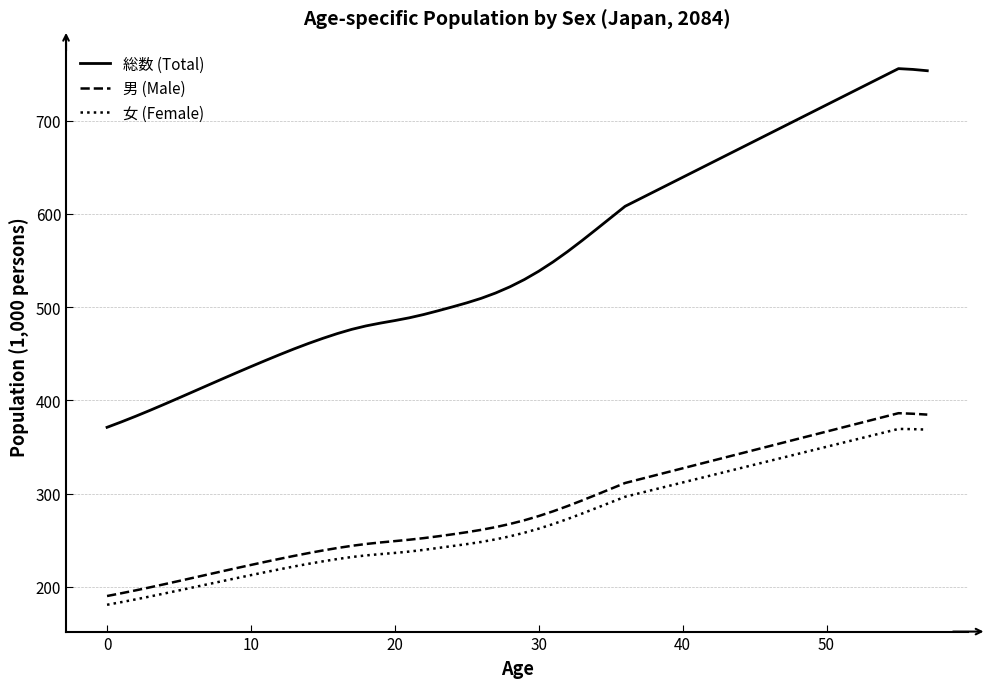

True or false: 女 (Female) and 総数 (Total) intersect in this chart.

False